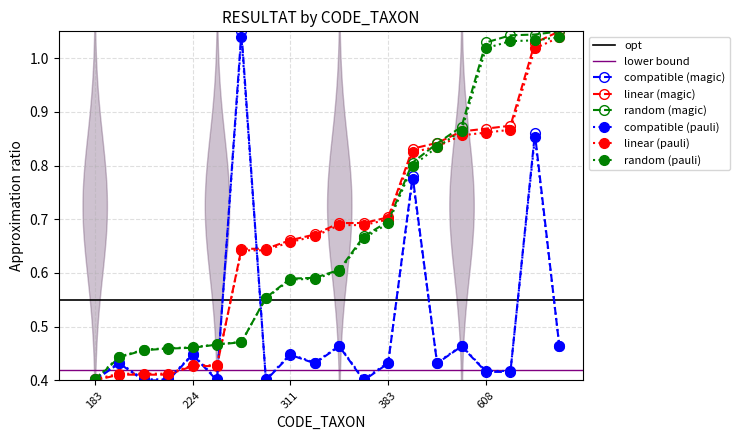

What is the sum of all RESULTAT by CODE_TAXON (normalized) values?

9.9